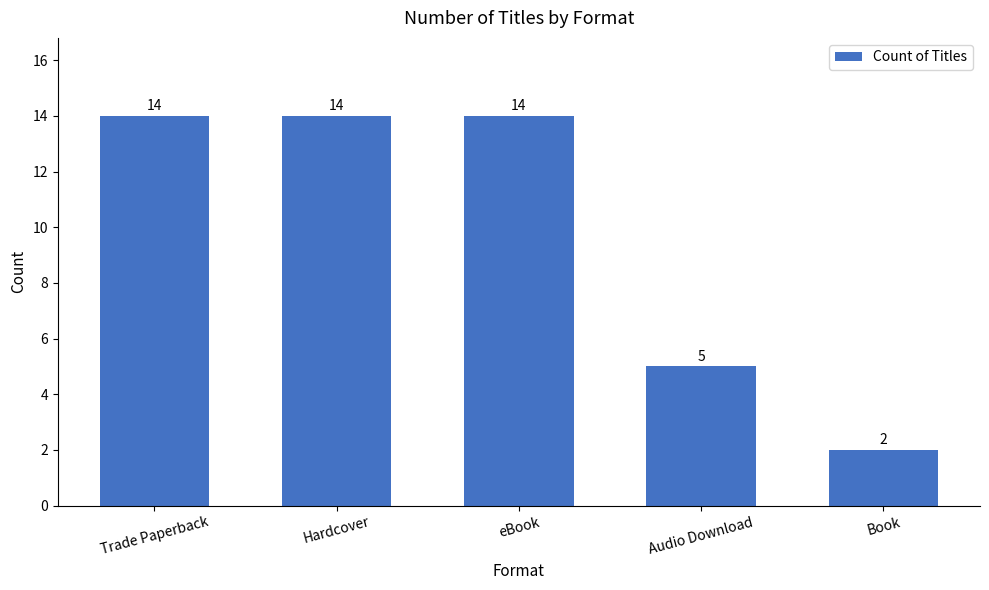

How many values are between 5 and 14?

4